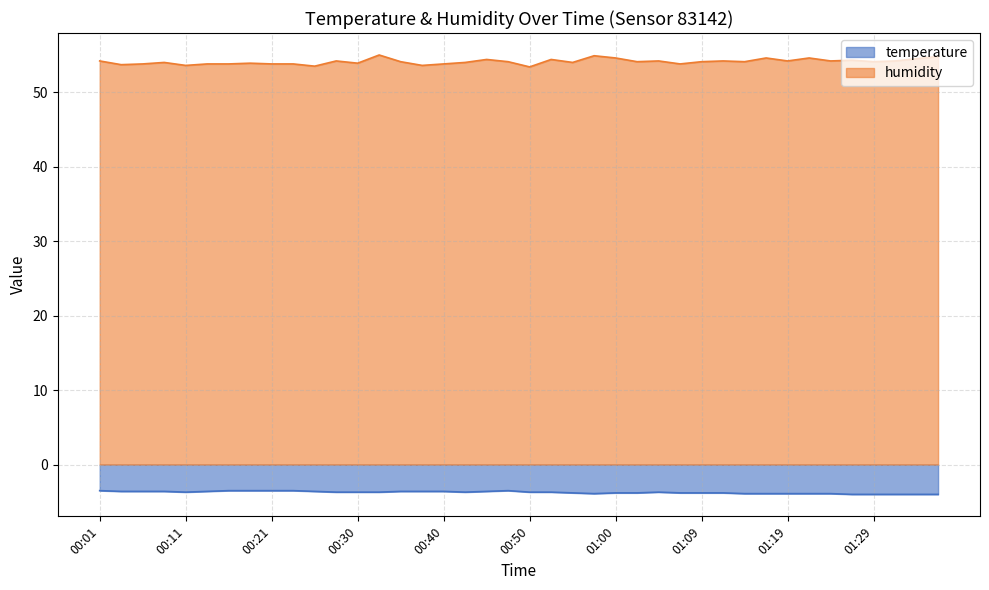

What is the sum of the temperature values at 01:17 and 00:01?

-7.4